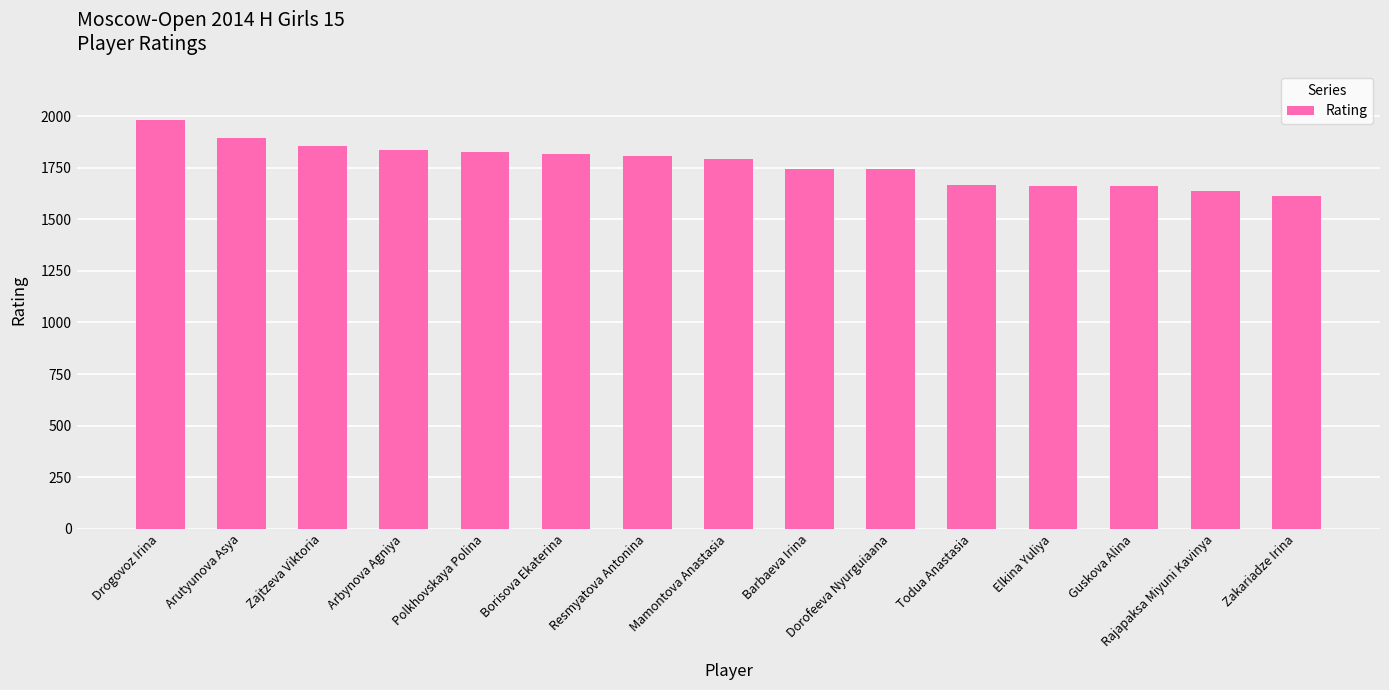

Count the number of data series in this chart.

1